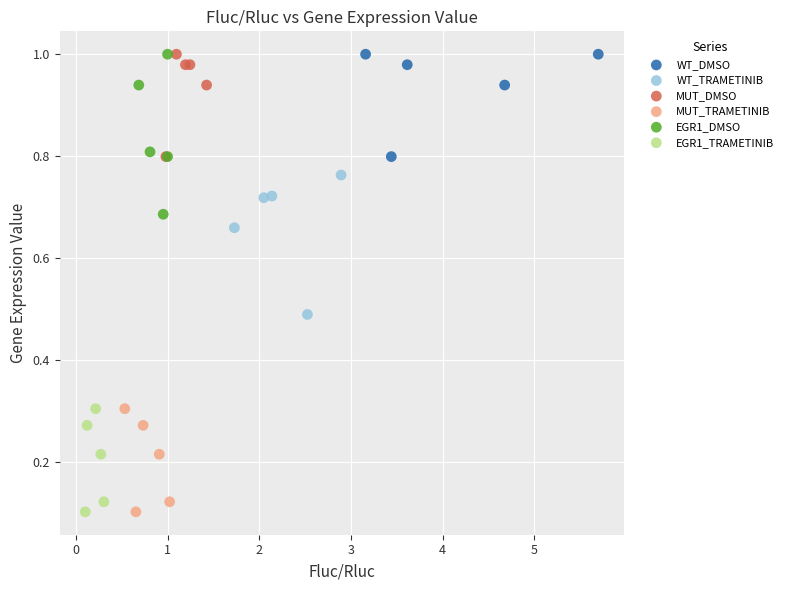

Which series has the largest Y range (max minus min)?

EGR1_DMSO